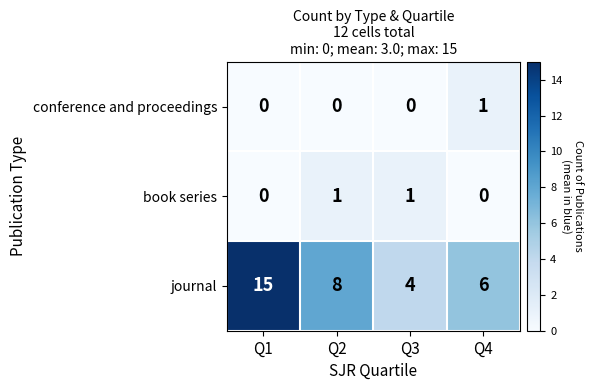

What is the spread (max minus min) of values at Q4?

6